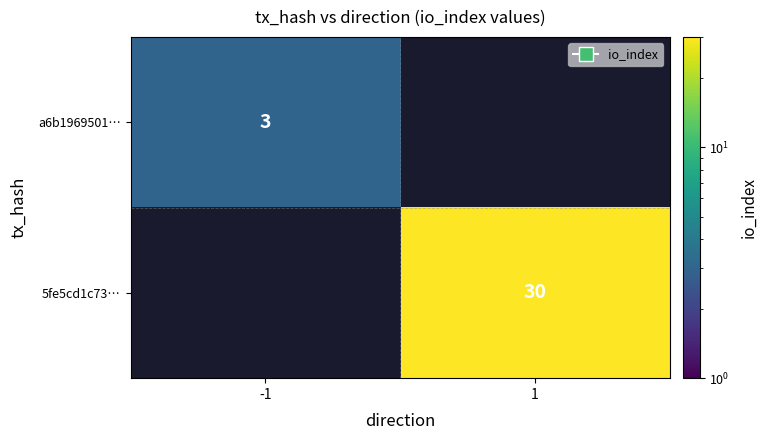

True or false: a6b1969501… has a value of 1 at -1.

False